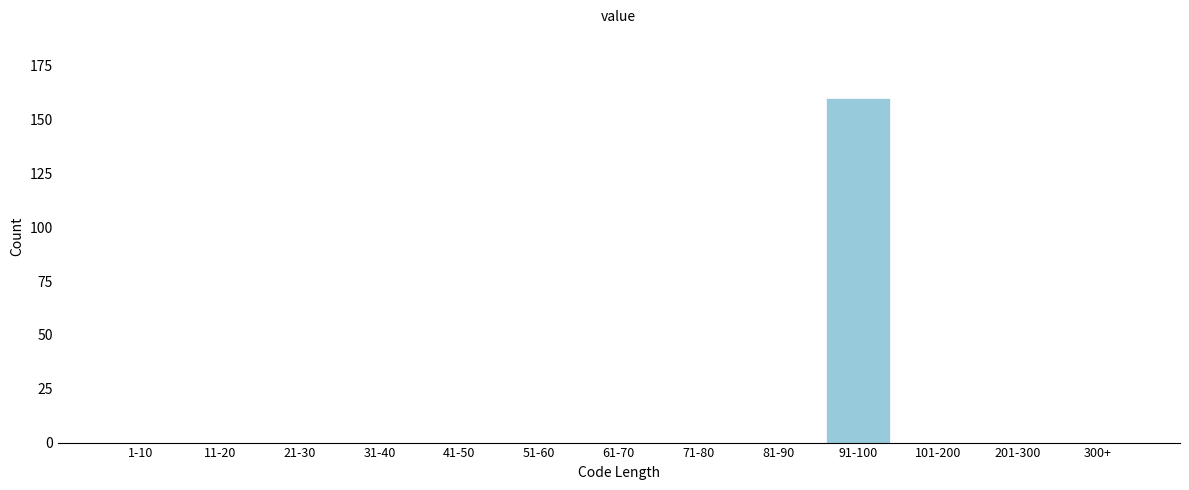

Reading right to left, what are all the values shown in this chart?

300+=0	201-300=0	101-200=0	91-100=160	81-90=0	71-80=0	61-70=0	51-60=0	41-50=0	31-40=0	21-30=0	11-20=0	1-10=0